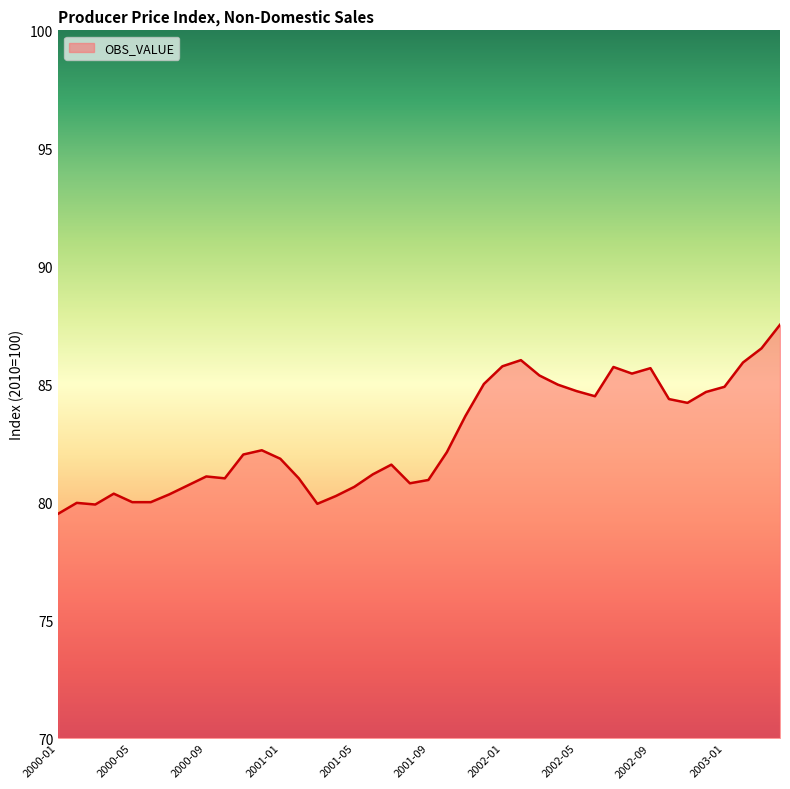

What is the smallest value displayed?

79.5